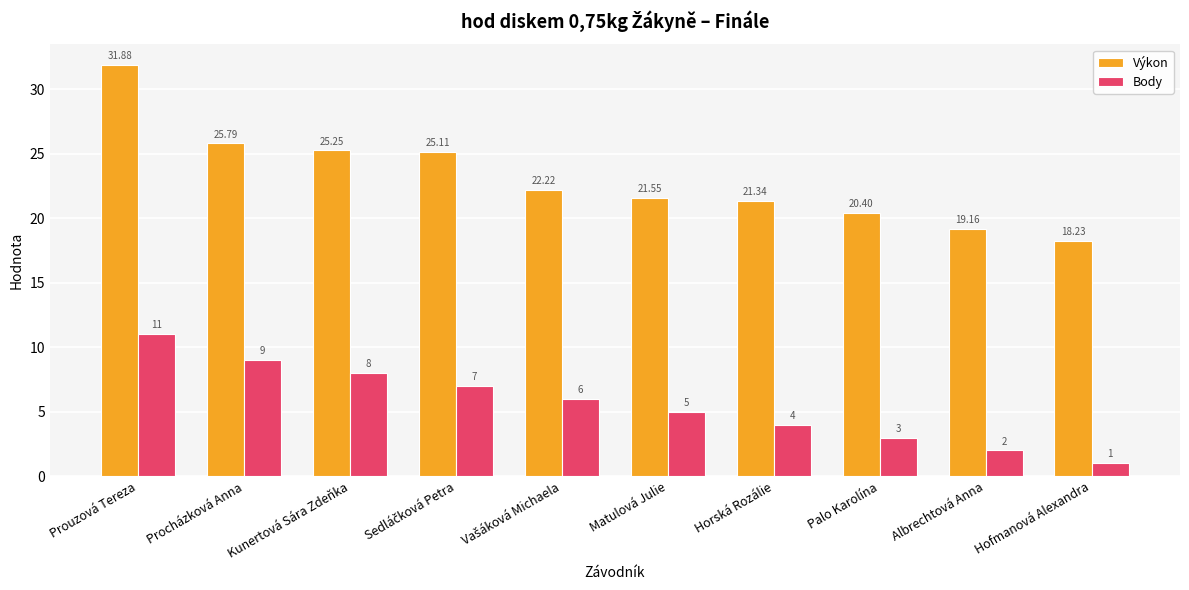

Which series has the widest spread of values?

Výkon